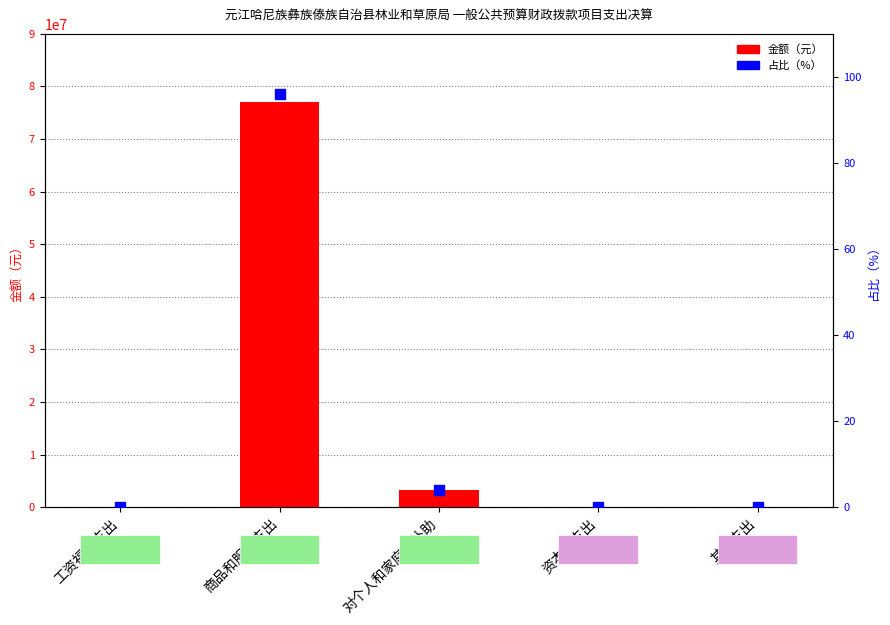

At how many categories does at least one series exceed 27180132?

1